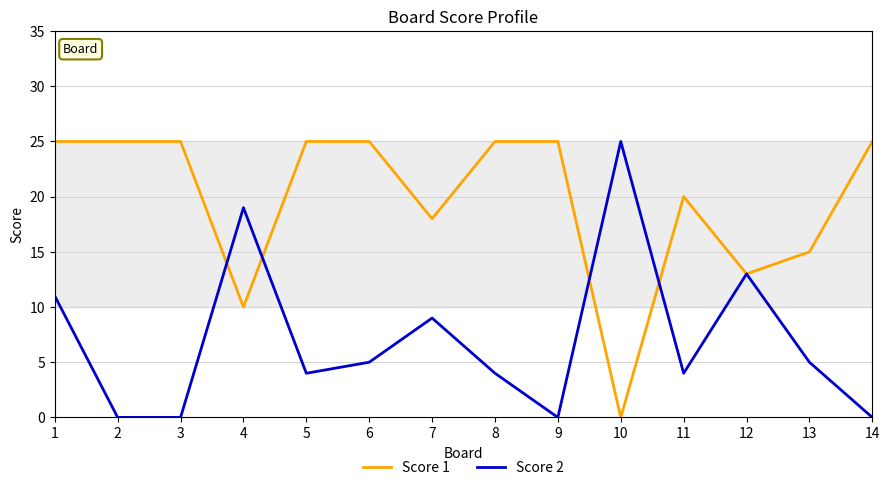

What is the difference between the highest and lowest values at 11?

16